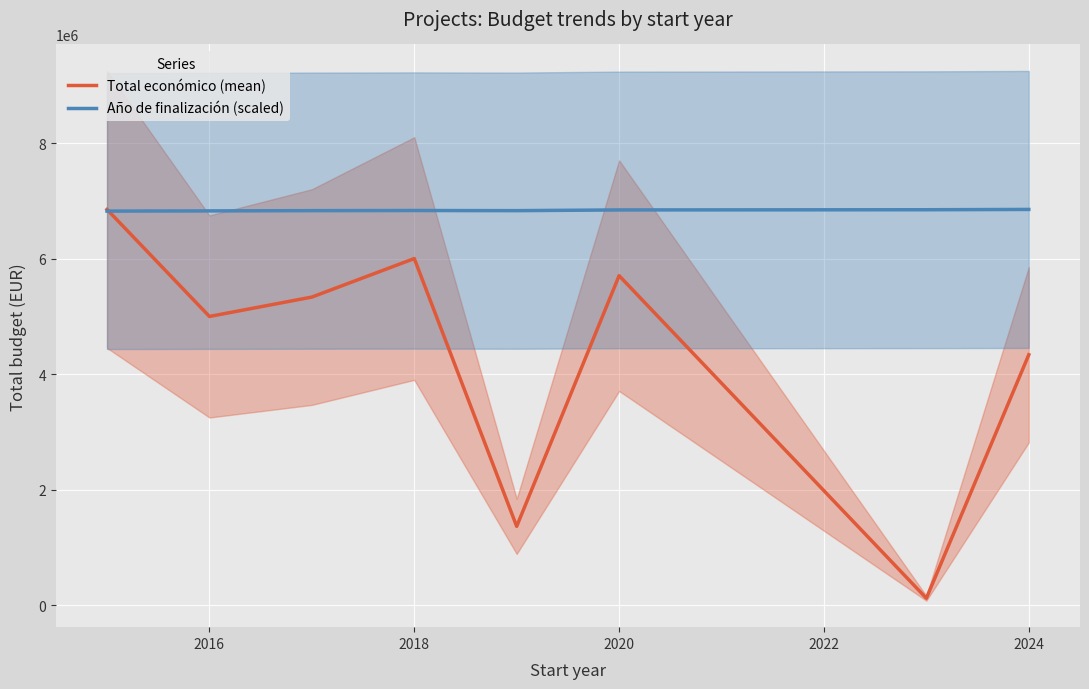

List the series in order of their peak value, highest first.

Total económico (mean), Año de finalización (scaled)